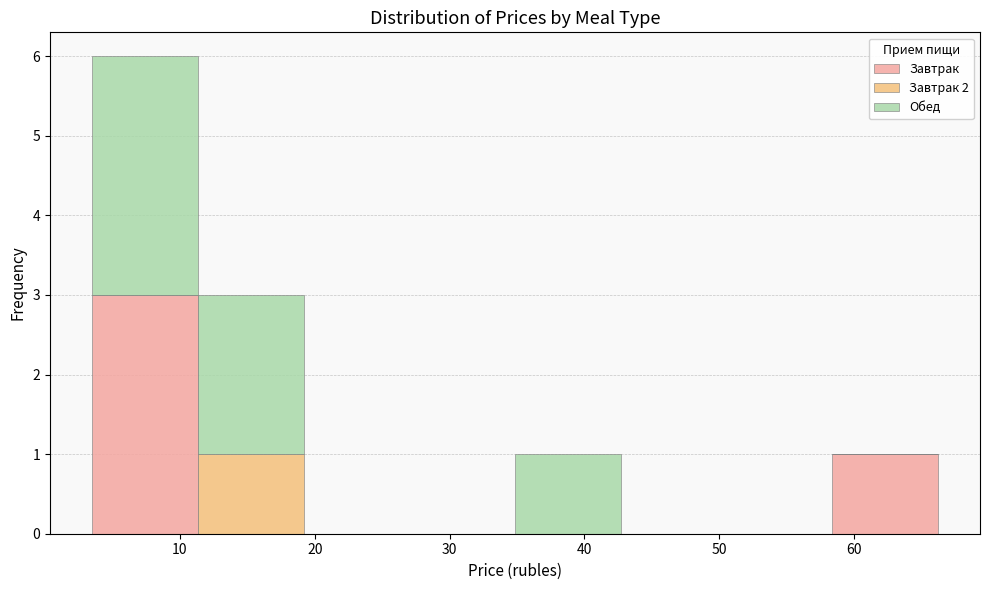

Which range on the x-axis has the tallest stacked bar (by total height)?

4 to 11